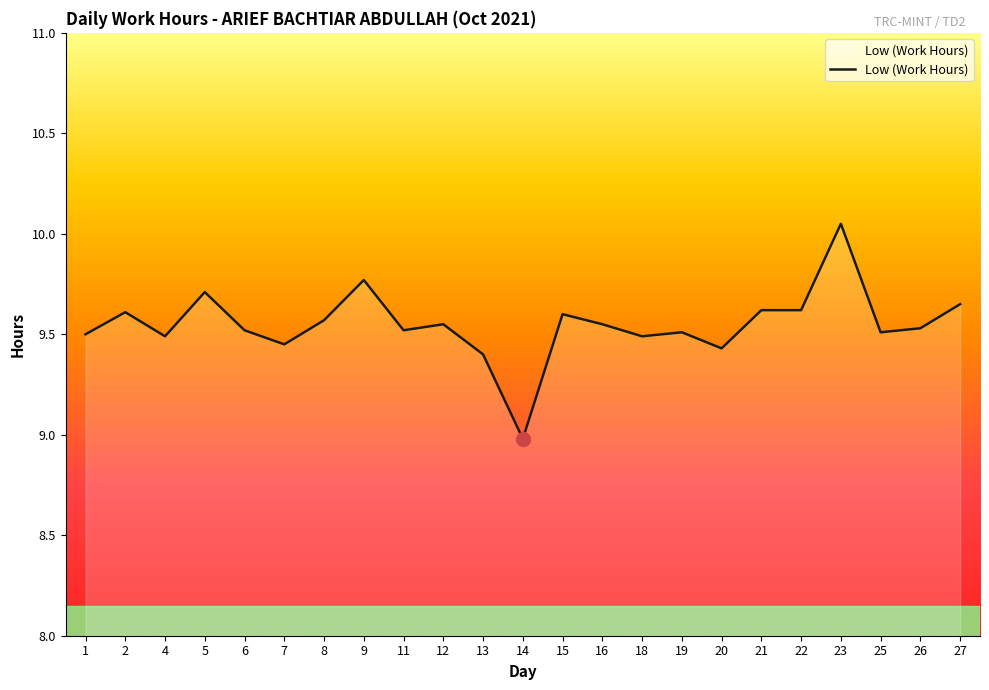

How many lines are shown in the chart?

1